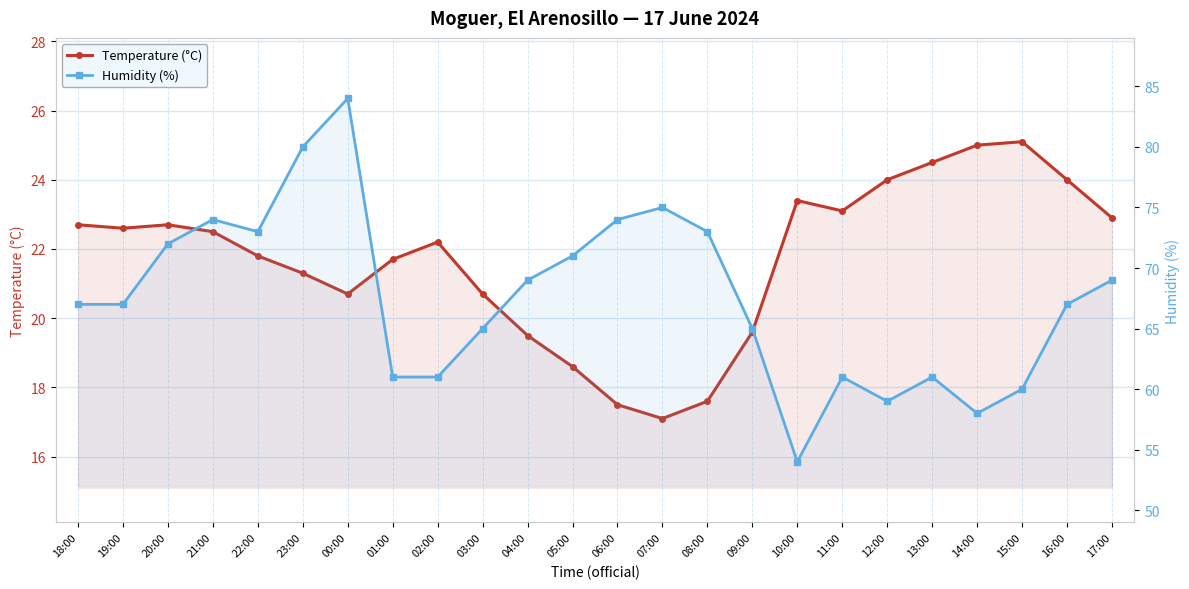

What are all the series names shown in the legend?

Temperature (°C), Humidity (%)